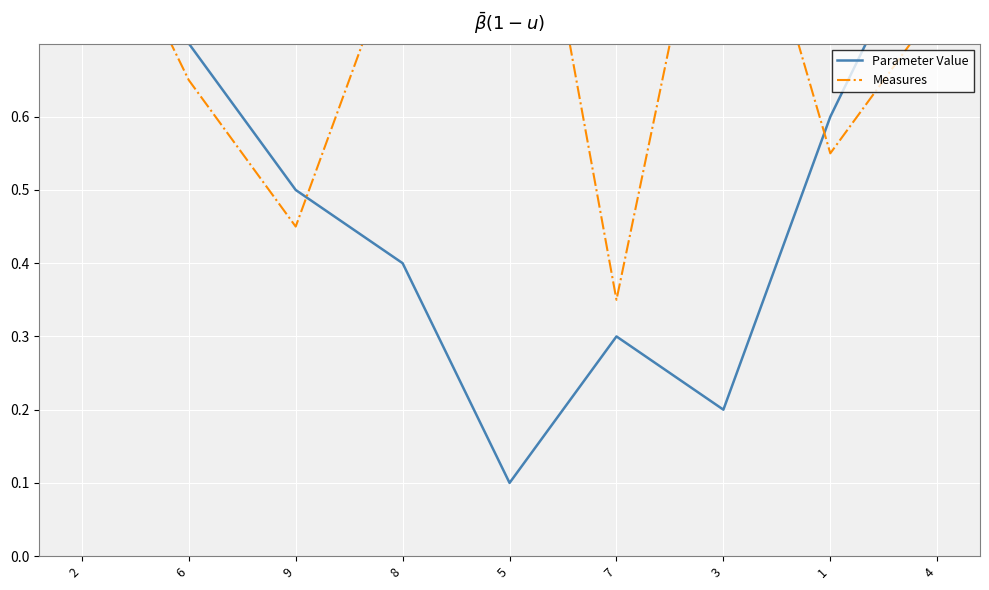

How many times do Measures and Parameter Value cross each other?

3